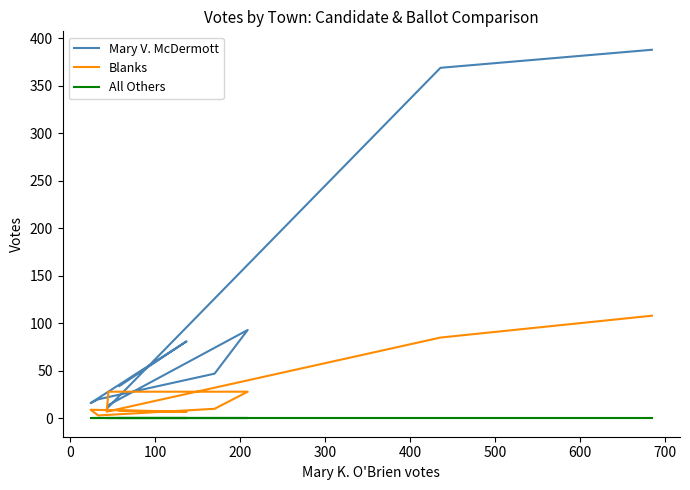

Which series has the widest spread of values?

Mary V. McDermott